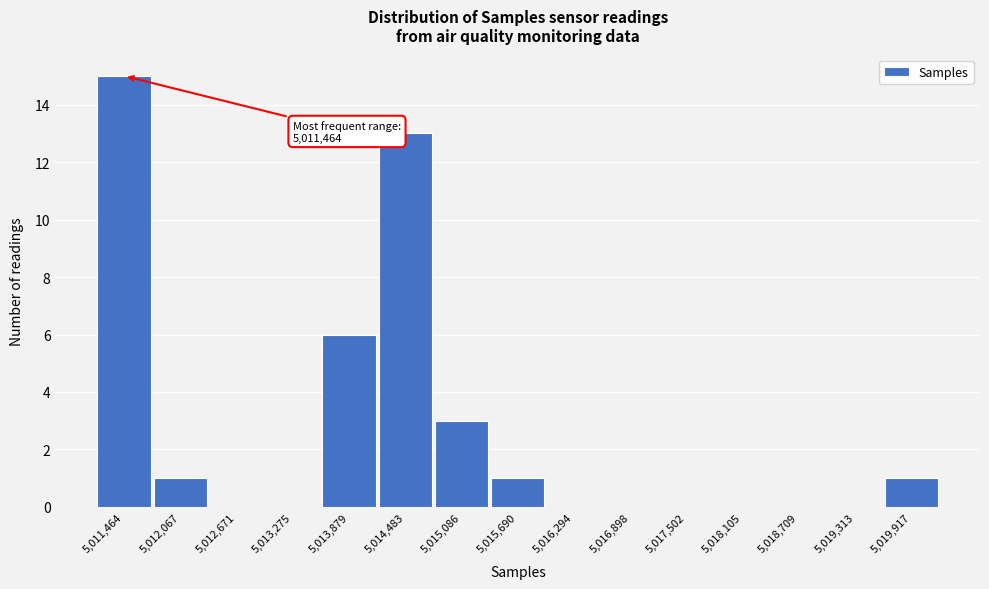

Reading left to right, list all the values displayed in this chart.

5,011,464=15	5,012,067=1	5,012,671=0	5,013,275=0	5,013,879=6	5,014,483=13	5,015,086=3	5,015,690=1	5,016,294=0	5,016,898=0	5,017,502=0	5,018,105=0	5,018,709=0	5,019,313=0	5,019,917=1